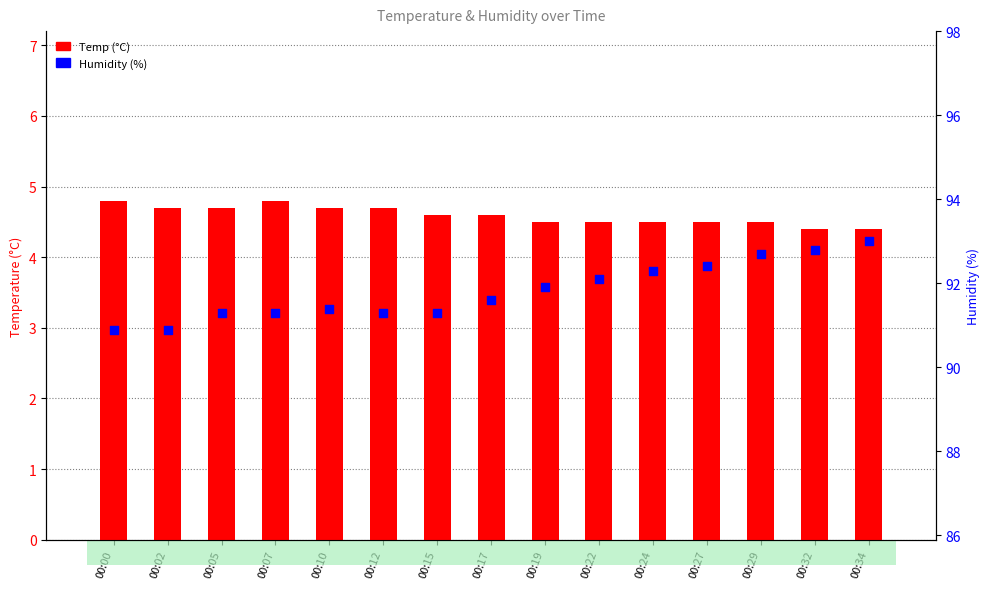

Which series reaches the maximum Y coordinate?

Humidity